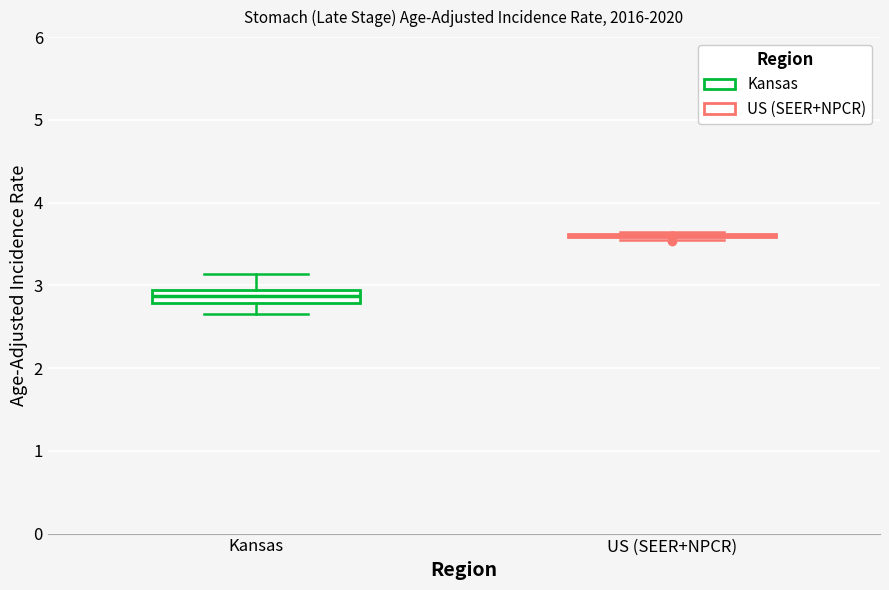

Reading left to right, transcribe this box plot: for each box, give where its median line is, the range the box spans, and where its two whiskers end, as read against the y-axis. The values are not printed on the chart, so give them approximately, as read against the axis.

Kansas: median 2.9 (inside the box), box 2.8 to 2.9, whiskers 2.7 to 3.1
US (SEER+NPCR): box collapsed to a line at 3.6, whiskers 3.5 to 3.6